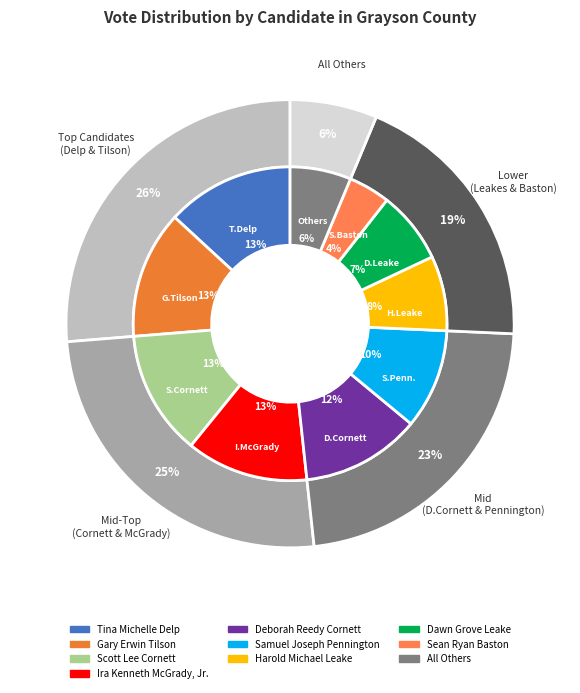

Which category has the smallest portion of the pie?

Sean Ryan Baston